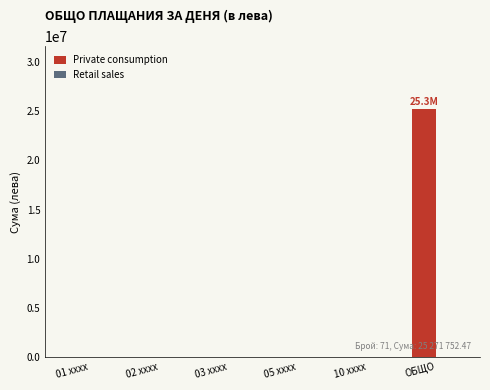

Between 02 xxxx and ОБЩО, which is larger?

ОБЩО